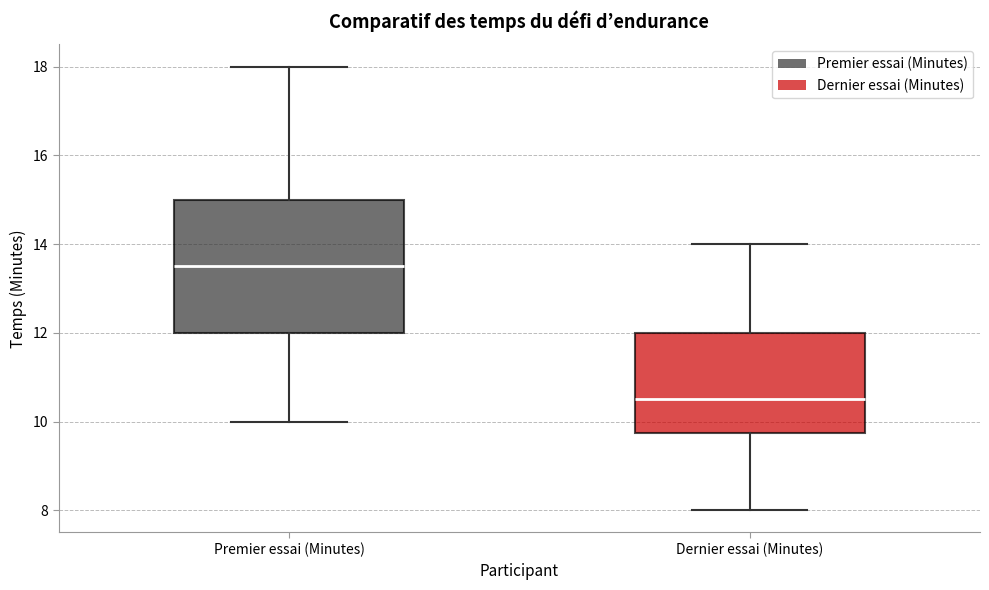

Which box has the highest median line?

Premier essai (Minutes)